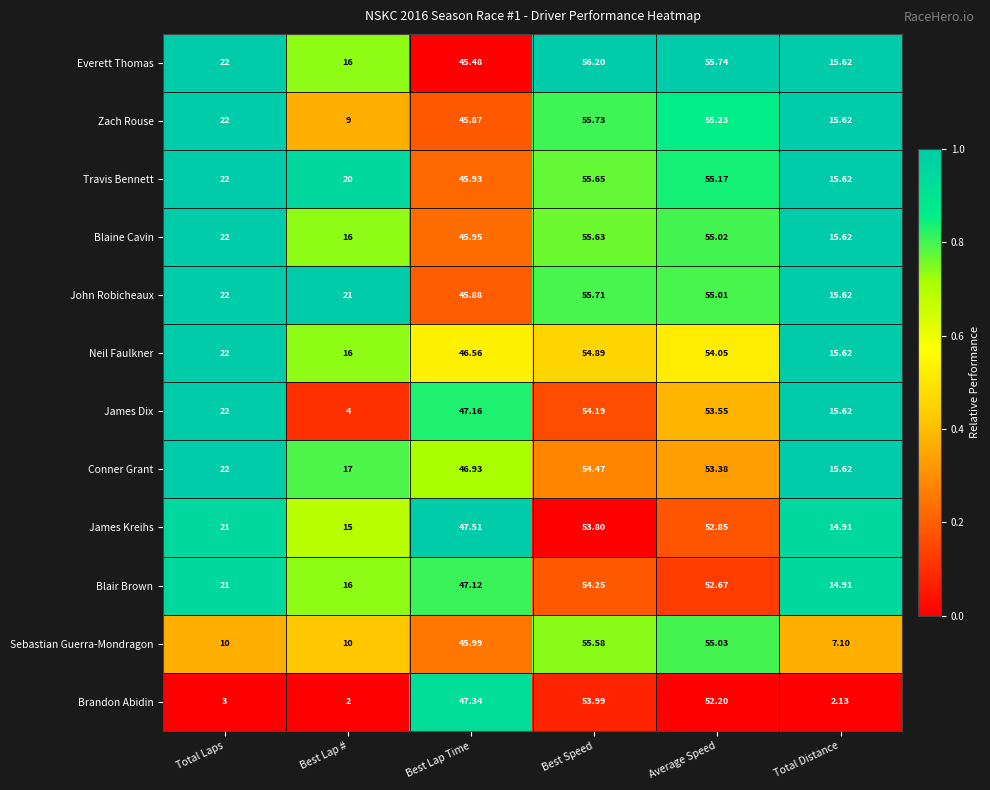

Is the value of James Kreihs at Average Speed greater than the value of Neil Faulkner at Total Laps?

Yes